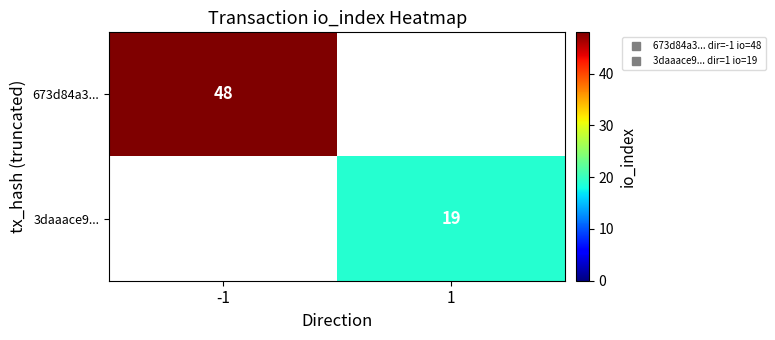

Rank the series at -1 from highest to lowest value.

673d84a3..., 3daaace9...